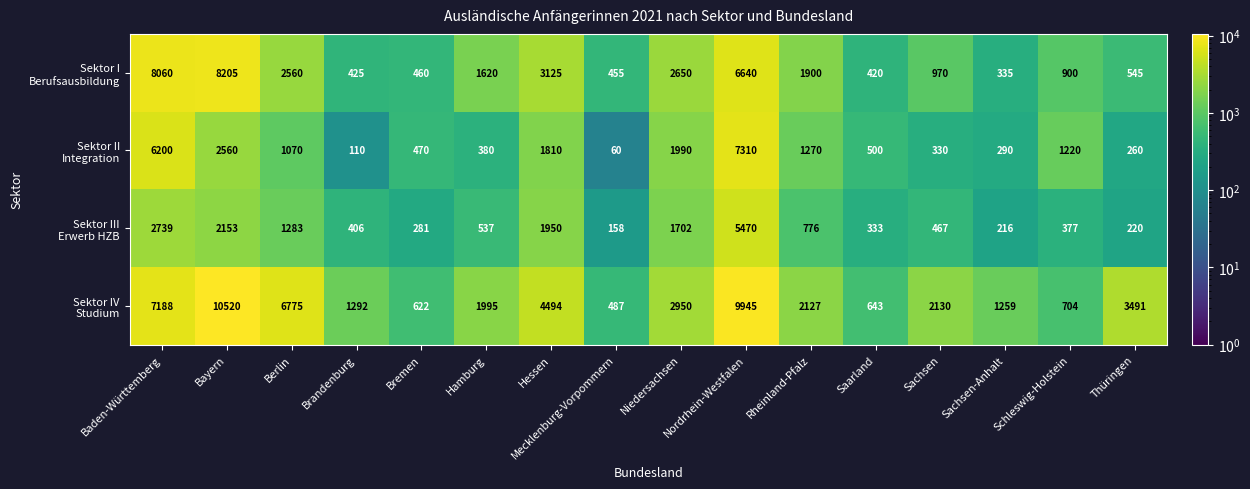

At how many categories does at least one series exceed 6557?

4